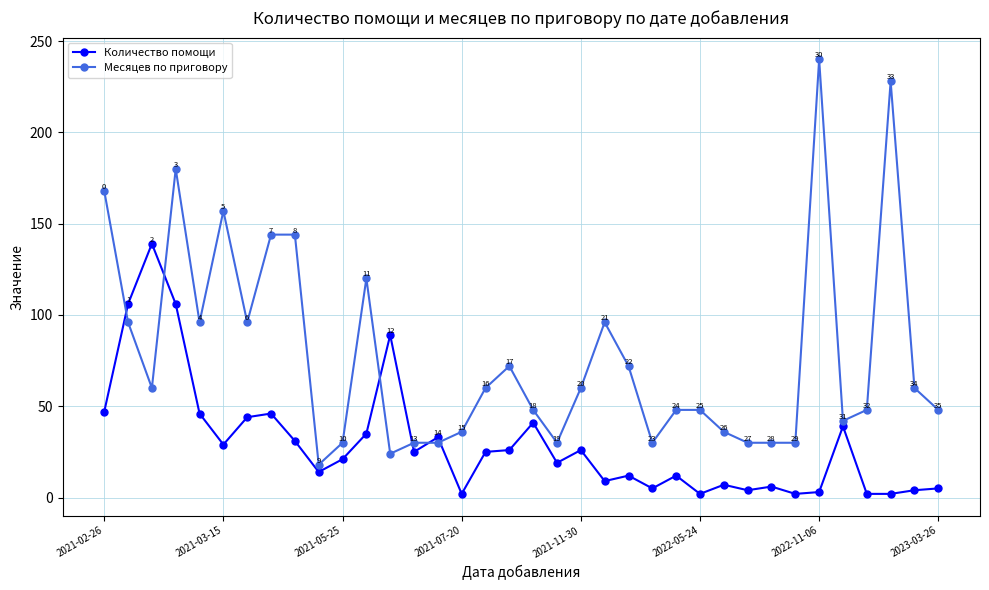

True or false: Количество помощи has more than 2 points higher than both neighbors.

True